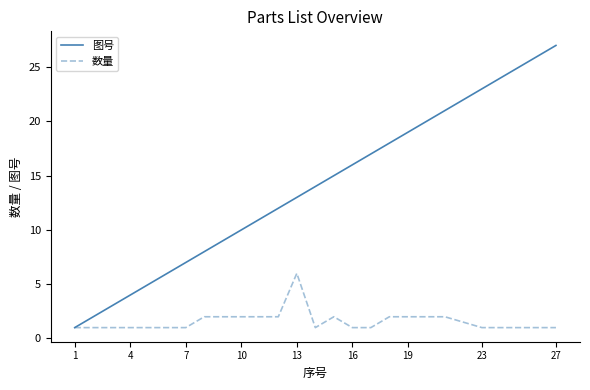

What is the greatest value displayed?

27